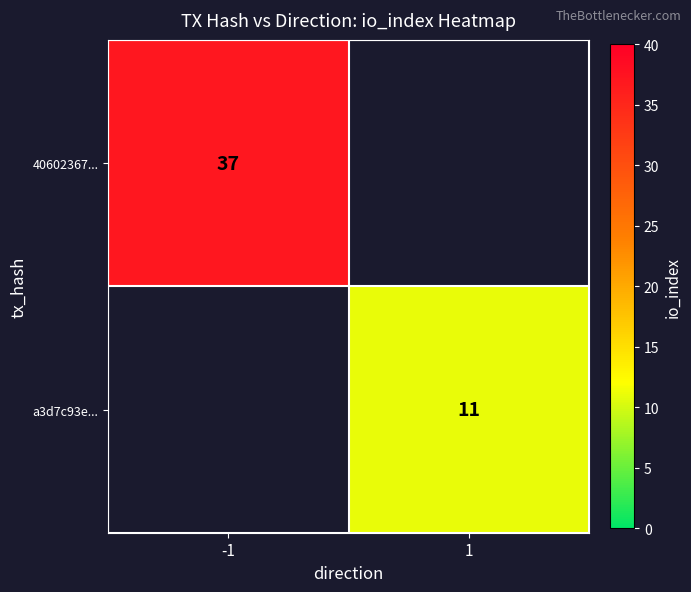

The value of a3d7c93e... at 1 is 11. True or false?

True